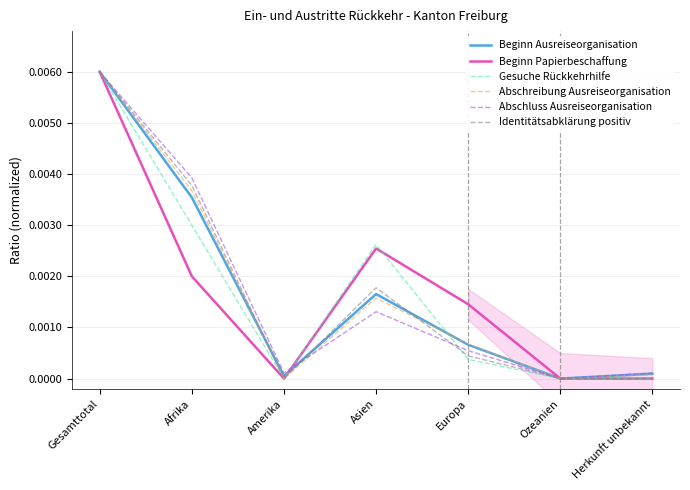

What are all the series names shown in the legend?

Beginn Ausreiseorganisation, Beginn Papierbeschaffung, Gesuche Rückkehrhilfe, Abschreibung Ausreiseorganisation, Abschluss Ausreiseorganisation, Identitätsabklärung positiv